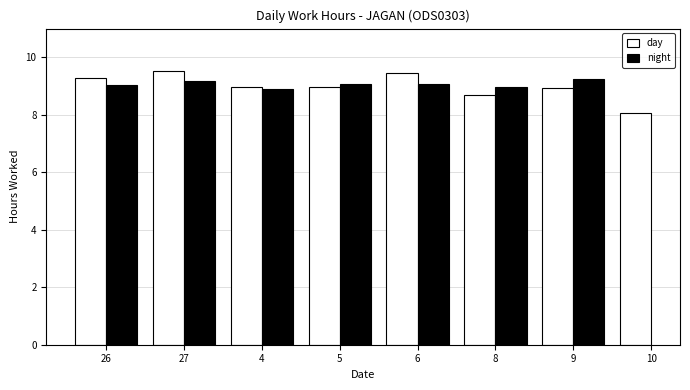

What is the greatest value displayed?

9.5